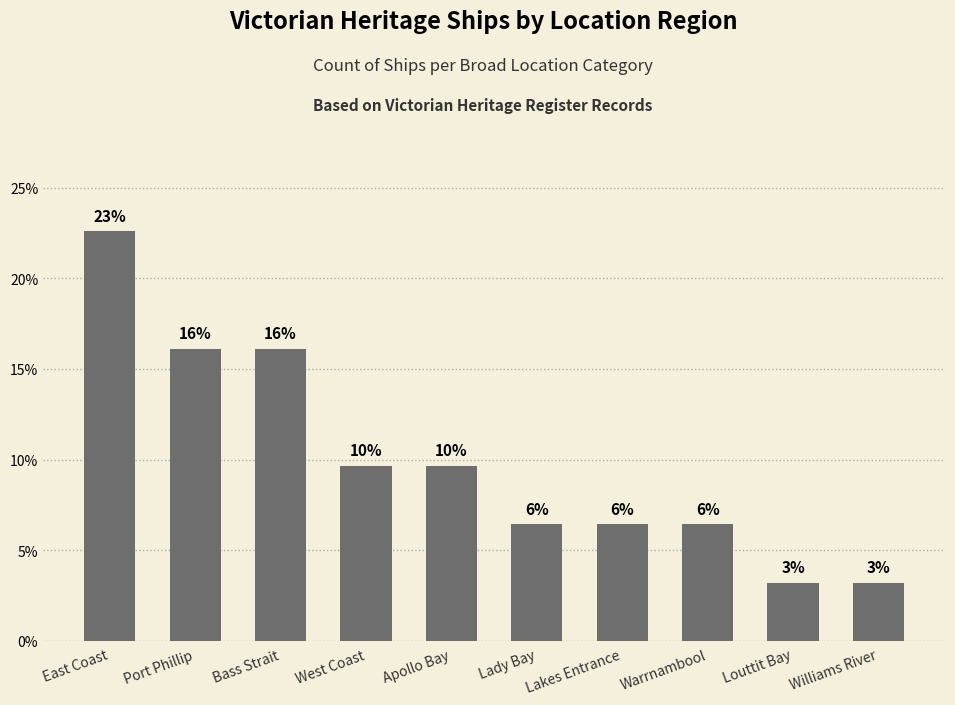

Between Warrnambool and Apollo Bay, which is larger?

Apollo Bay